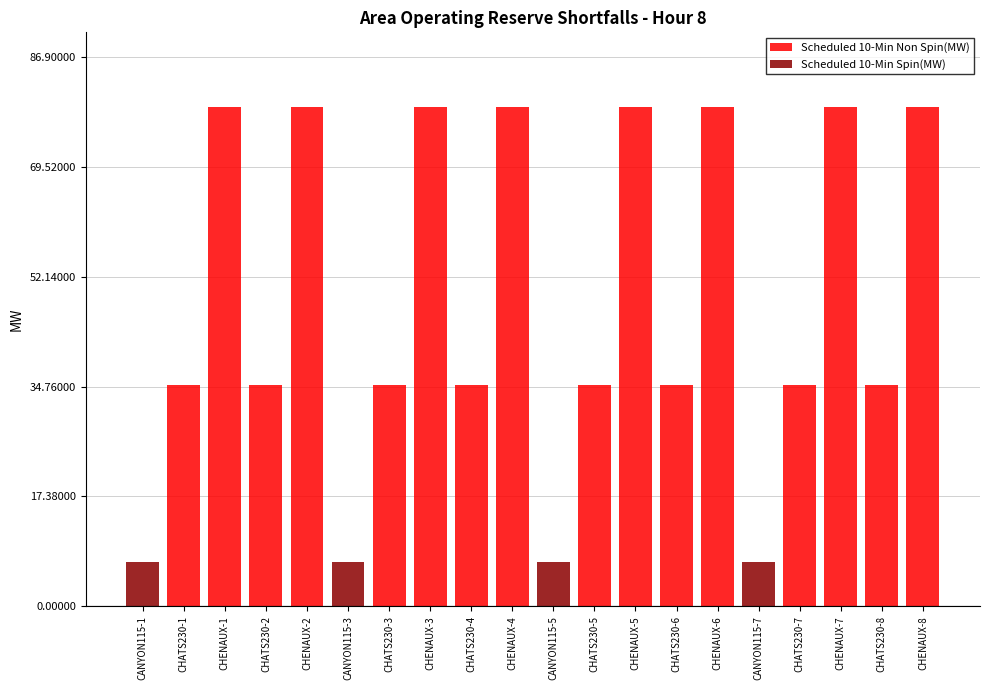

Does the chart contain stacked bars?

Yes